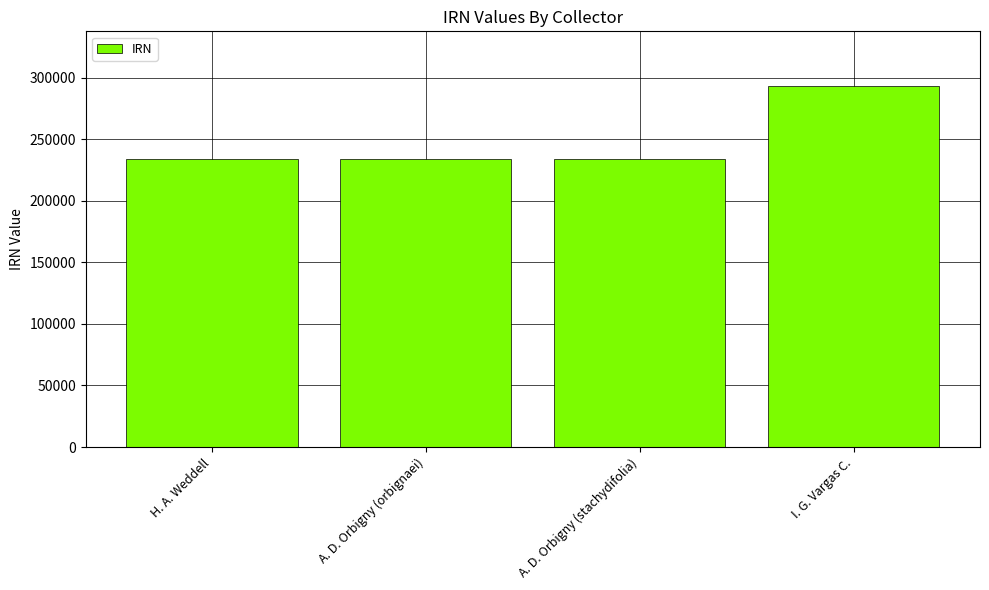

Which category has the highest value across all series?

I. G. Vargas C.